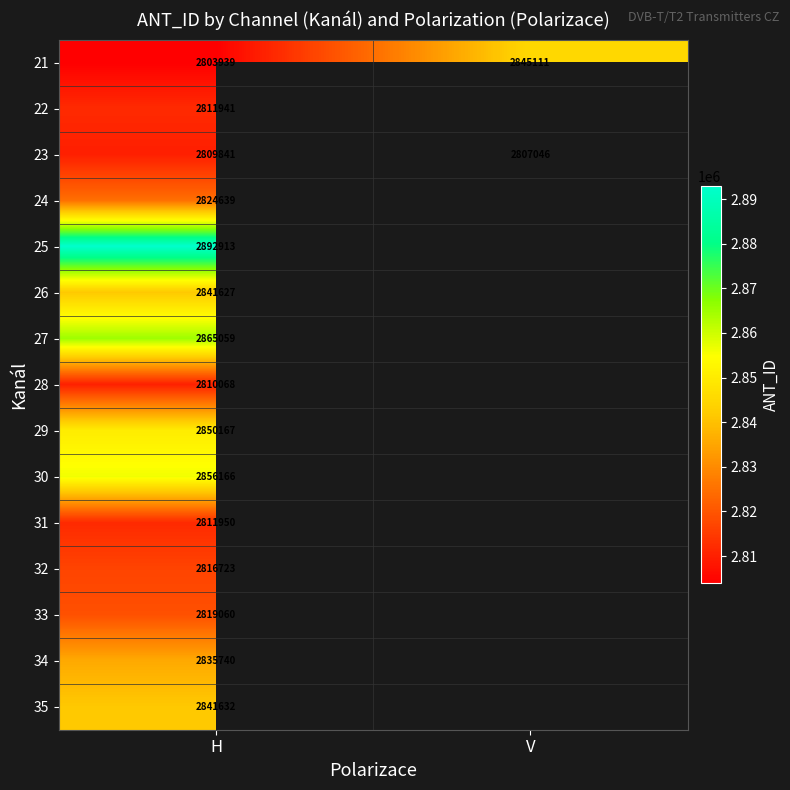

Is it true that 27 equals 3732391 at H?

False